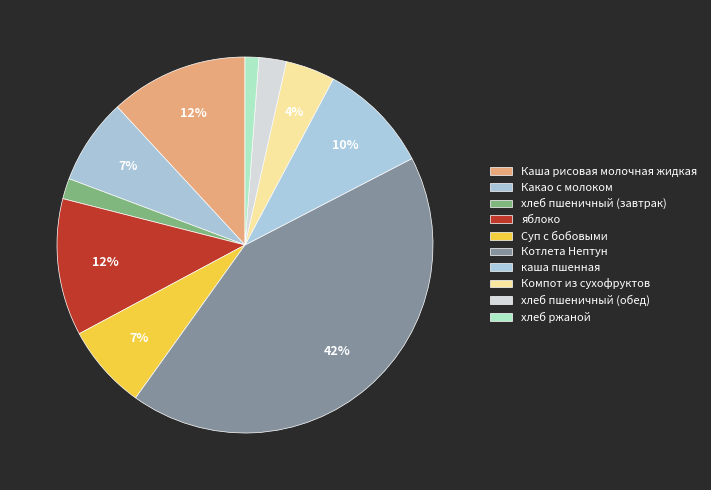

Is it true that хлеб ржаной is 11% of the pie?

False